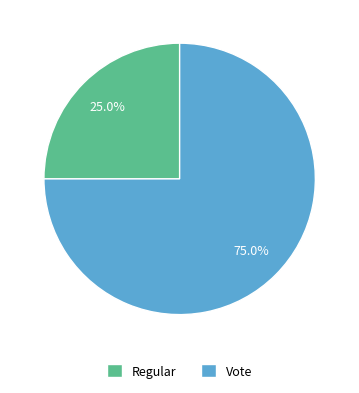

What is the smallest slice in the pie chart?

Regular